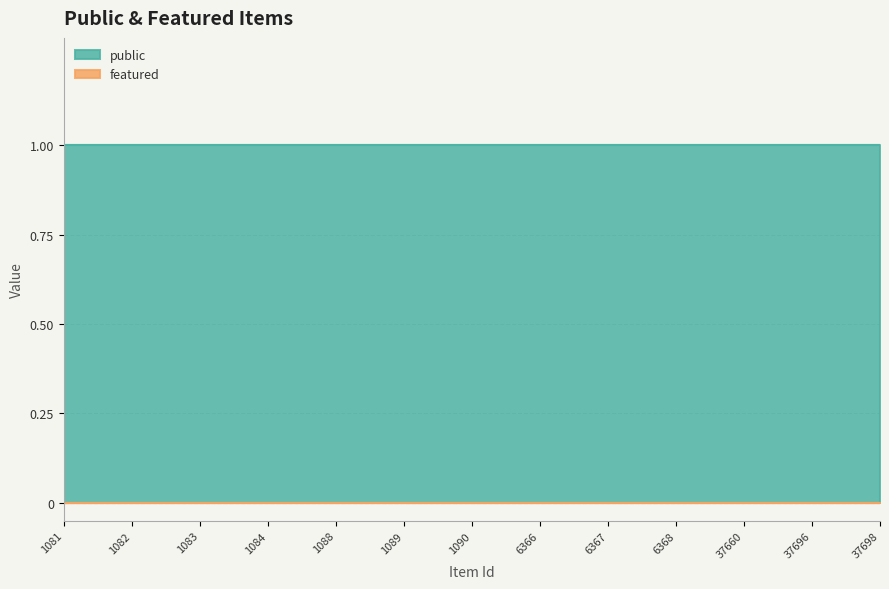

True or false: public and featured cross at least once.

False